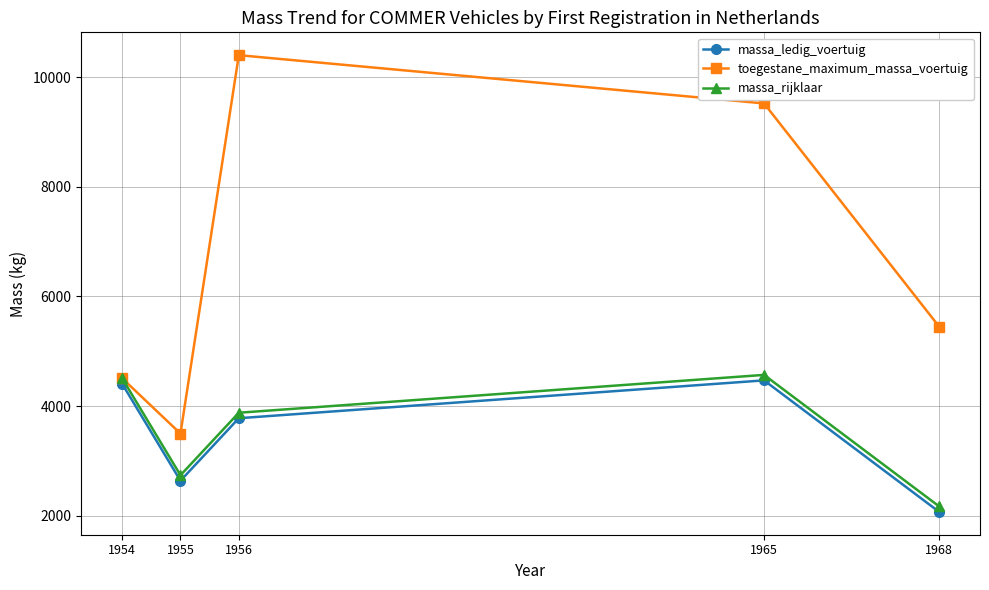

What is the value of the toegestane_maximum_massa_voertuig point at the 5th from the left?

5450